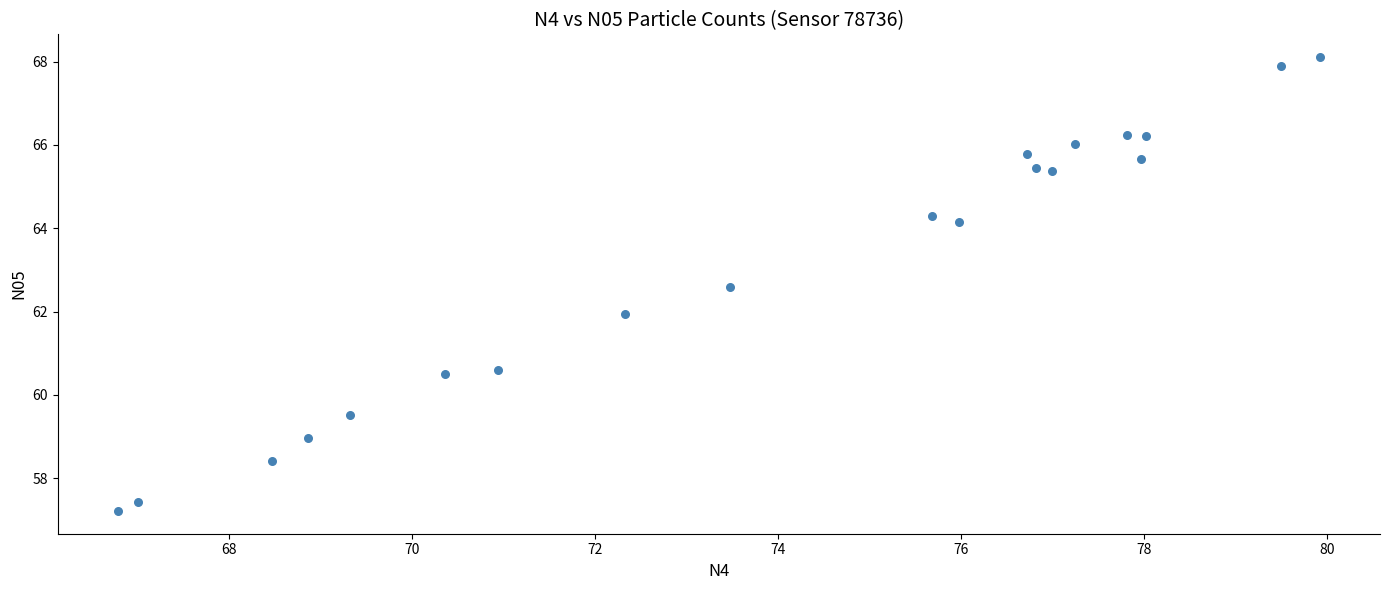

What is the range of Y values (max minus min)?

10.9